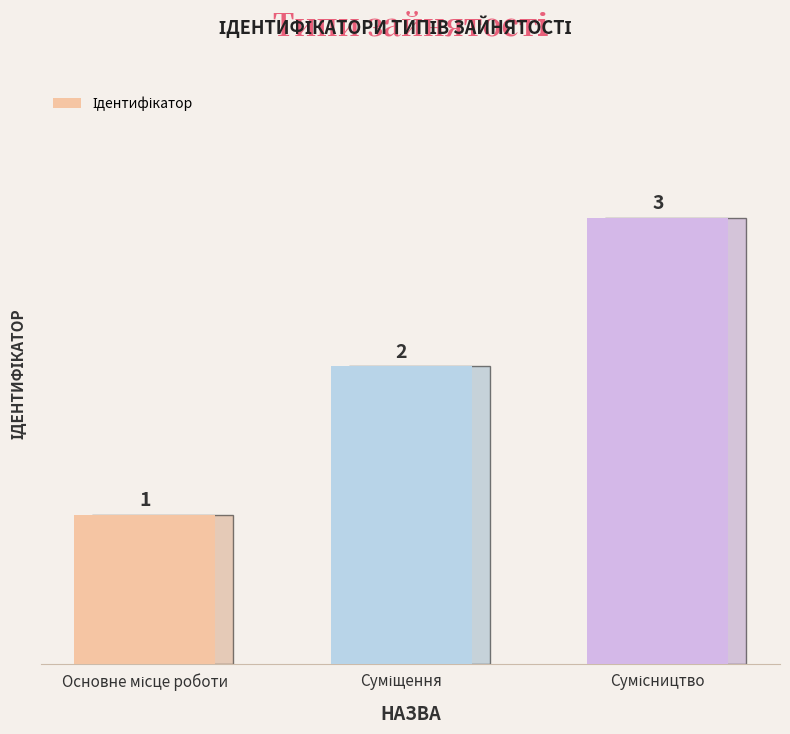

What is the sum of all values?

6